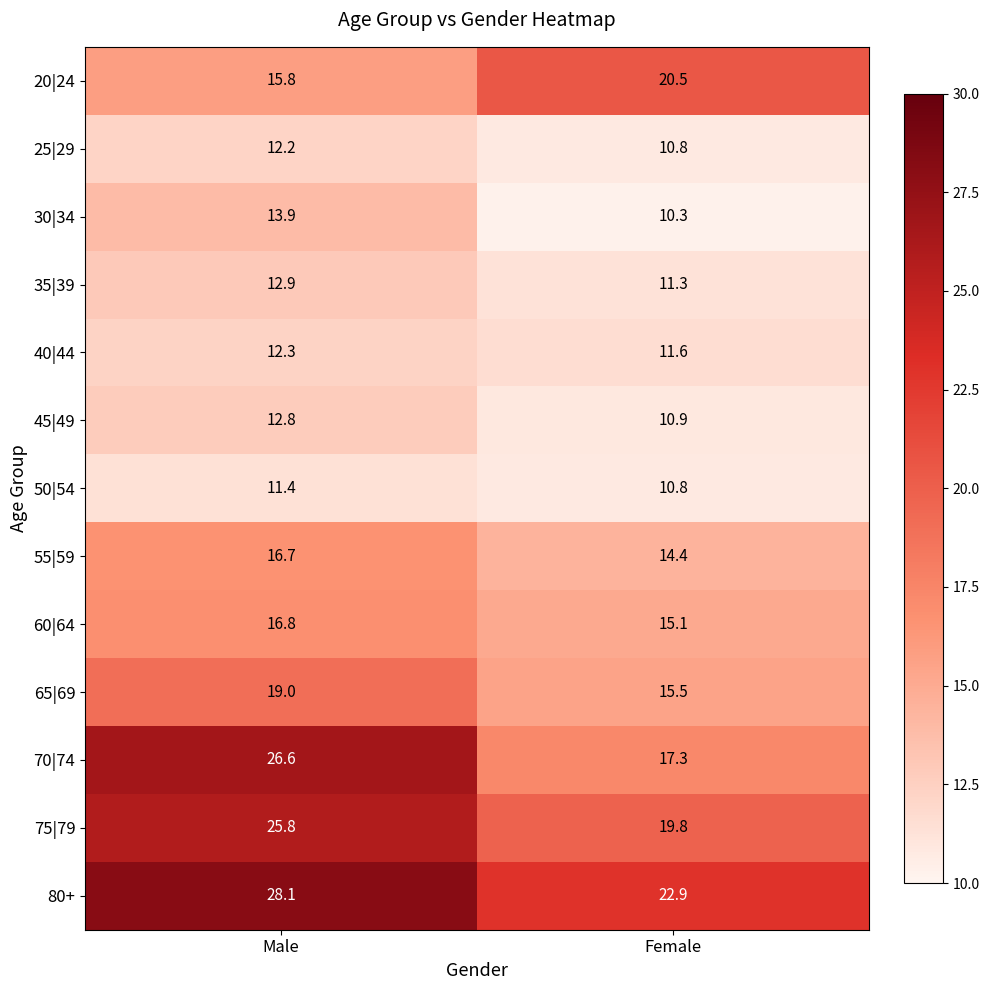

Which series has the largest range (max minus min)?

70|74